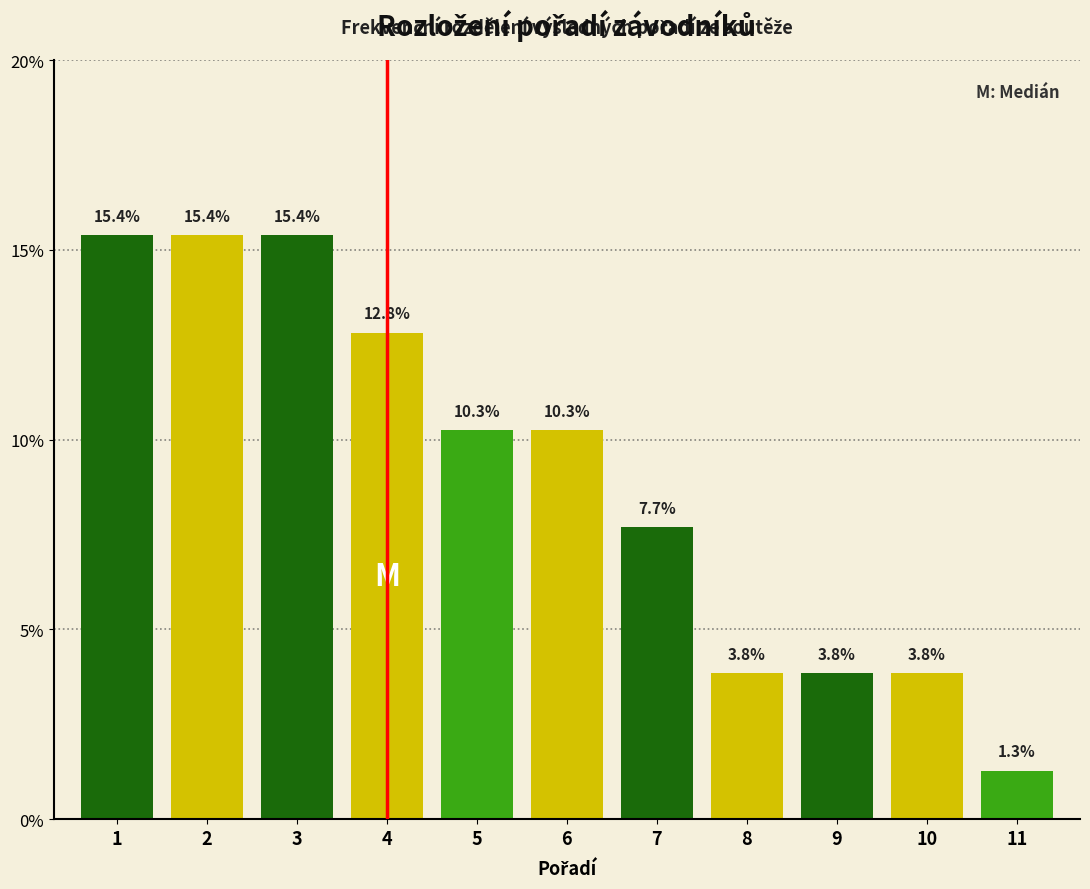

Reading left to right, transcribe all the data shown in this chart.

1=15.4	2=15.4	3=15.4	4=12.8	5=10.3	6=10.3	7=7.7	8=3.8	9=3.8	10=3.8	11=1.3